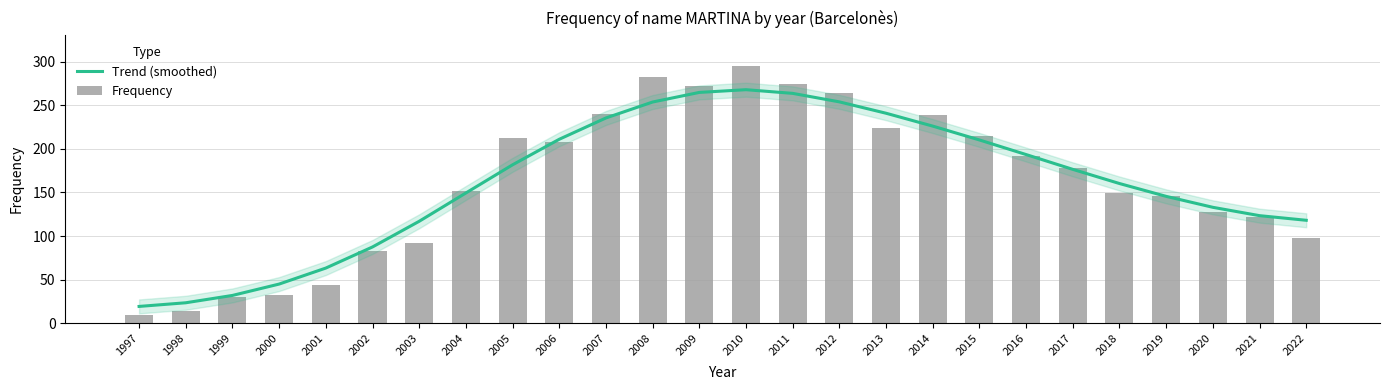

What value does the Frequency series have at 1999?

30.0